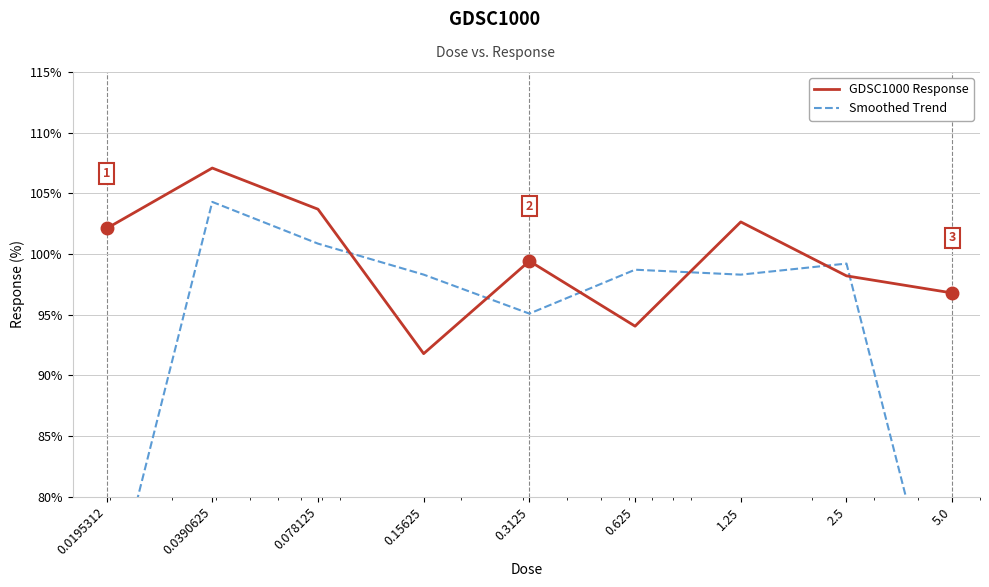

How many lines are shown in the chart?

2